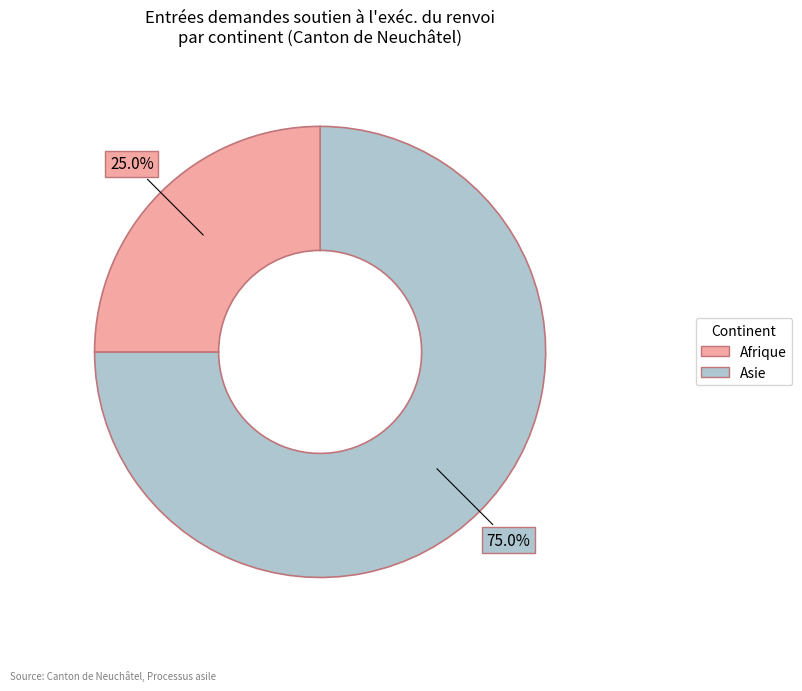

Is there any slice that represents more than half of the pie?

Yes